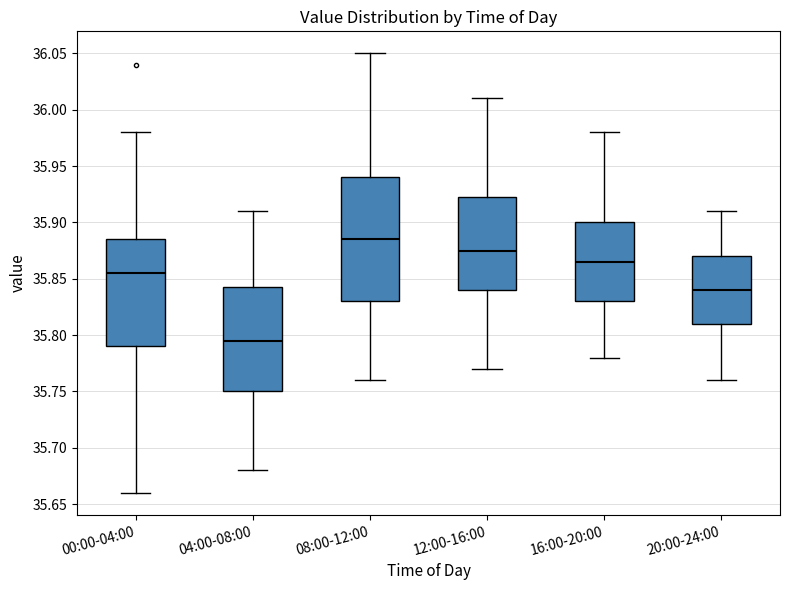

Reading left to right, transcribe this box plot: for each box, give where its median line is, the range the box spans, and where its two whiskers end, as read against the y-axis. The values are not printed on the chart, so give them approximately, as read against the axis.

00:00-04:00: median 35.855, box 35.790 to 35.885, whiskers 35.660 to 35.980
04:00-08:00: median 35.795, box 35.750 to 35.845, whiskers 35.680 to 35.910
08:00-12:00: median 35.885, box 35.830 to 35.940, whiskers 35.760 to 36.050
12:00-16:00: median 35.875, box 35.840 to 35.925, whiskers 35.770 to 36.010
16:00-20:00: median 35.865, box 35.830 to 35.900, whiskers 35.780 to 35.980
20:00-24:00: median 35.840, box 35.810 to 35.870, whiskers 35.760 to 35.910